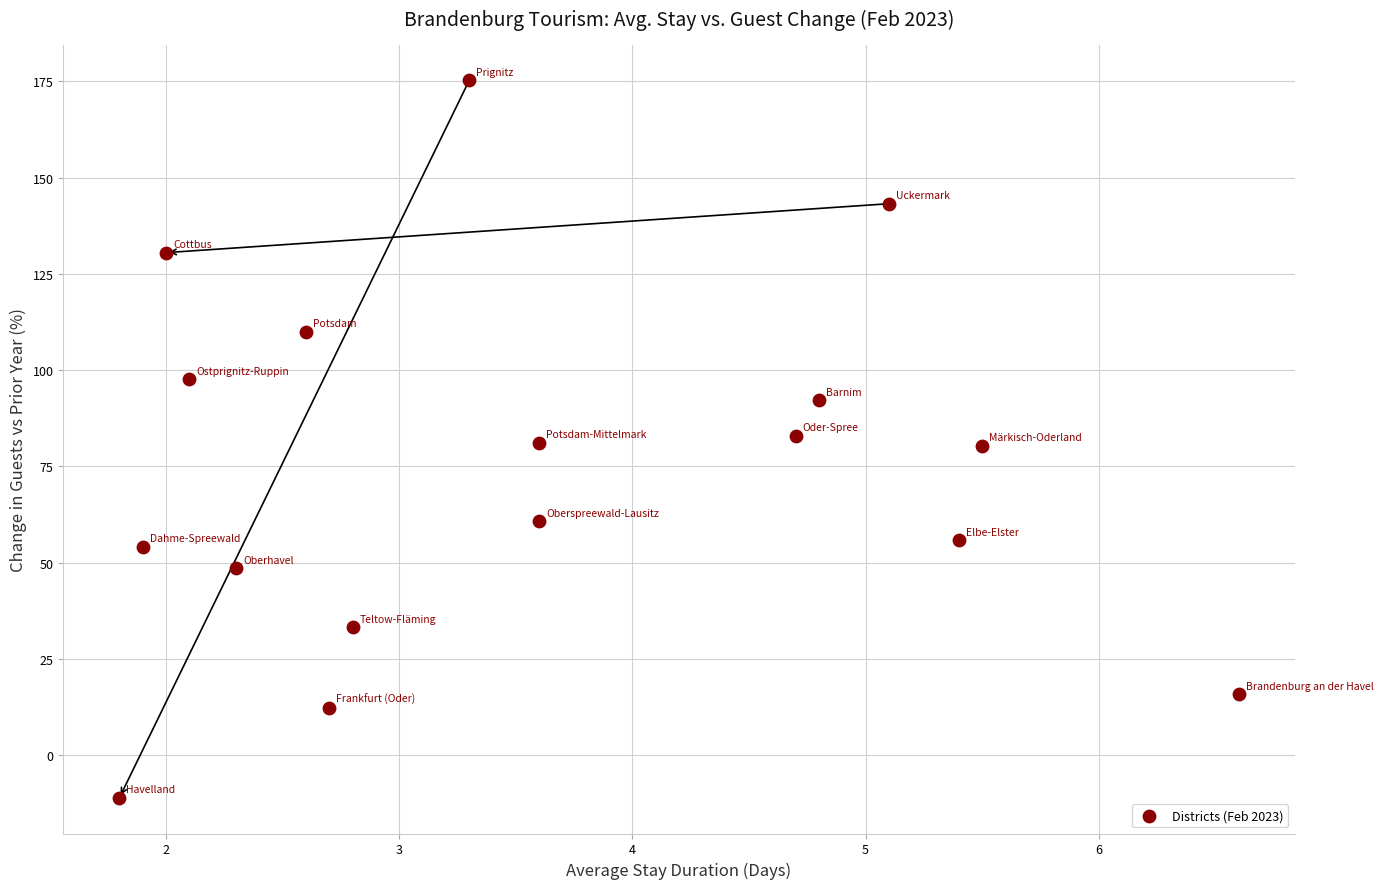

What is the range of X values (max minus min)?

4.8